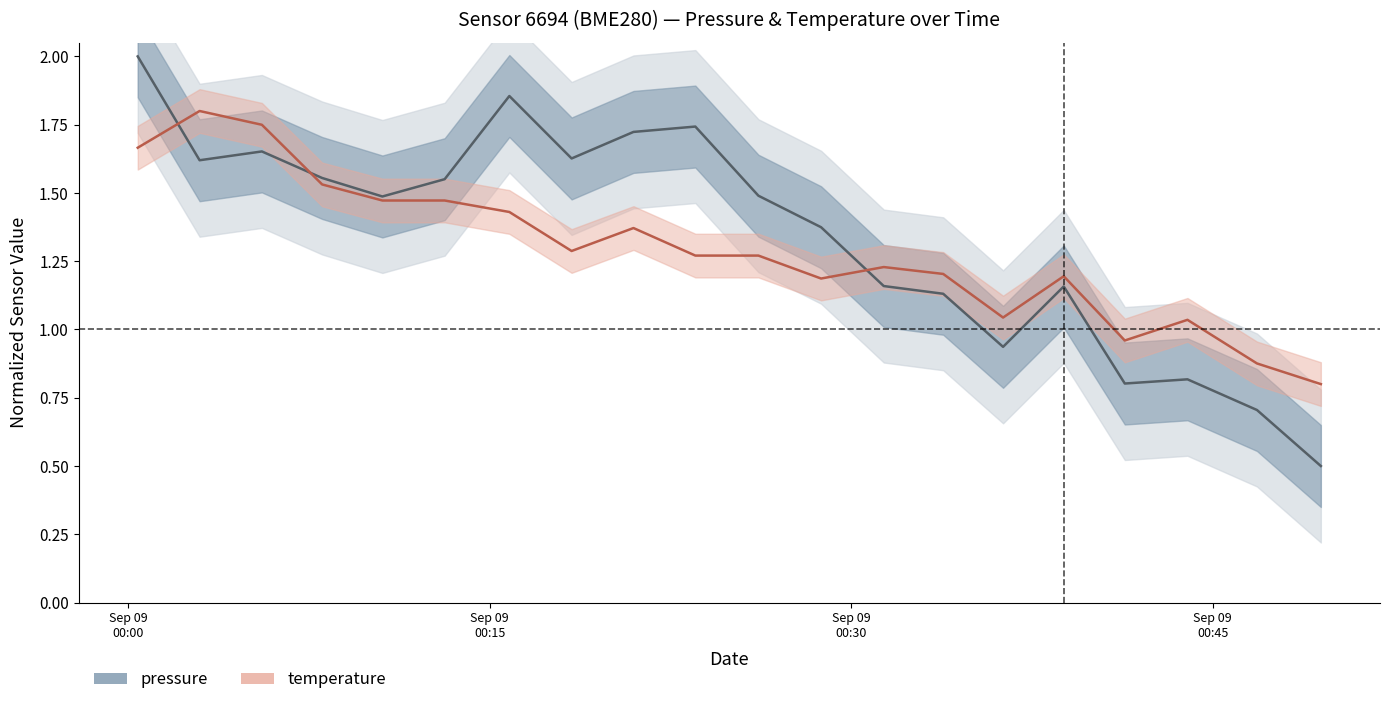

What is the average value of the temperature series?

1.3